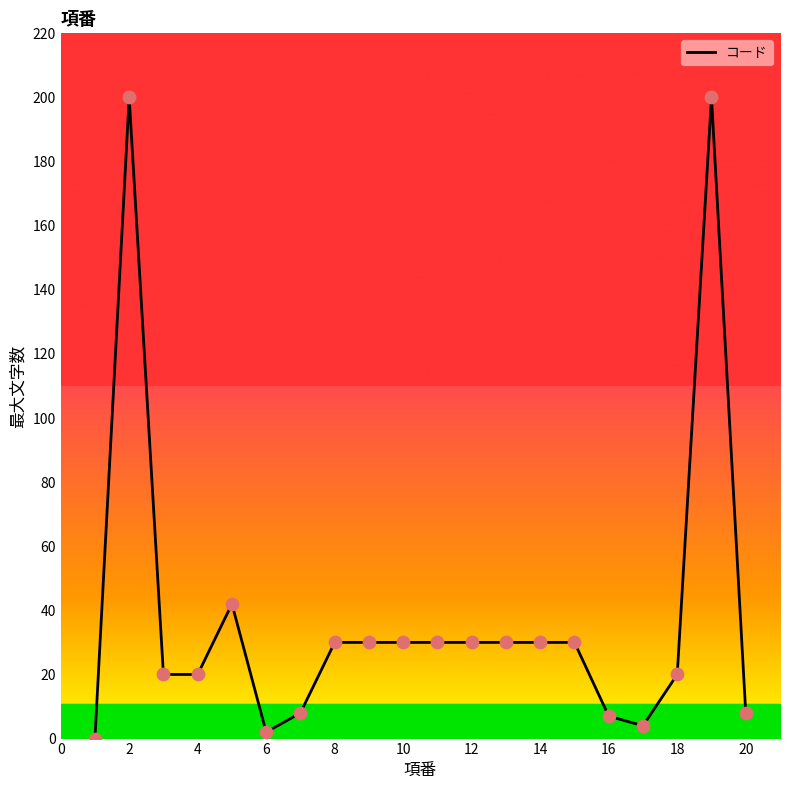

What is the difference between the maximum and minimum values?

200